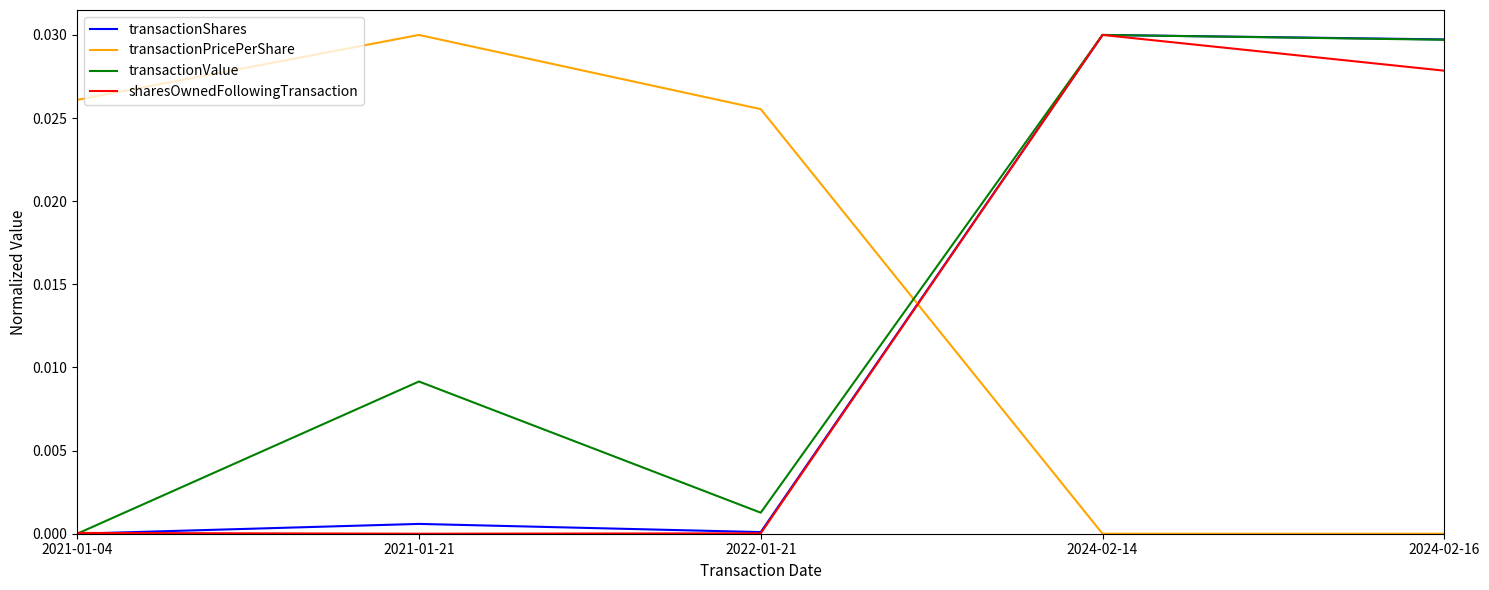

Which series changed the most between 2021-01-04 and 2021-01-21?

transactionValue